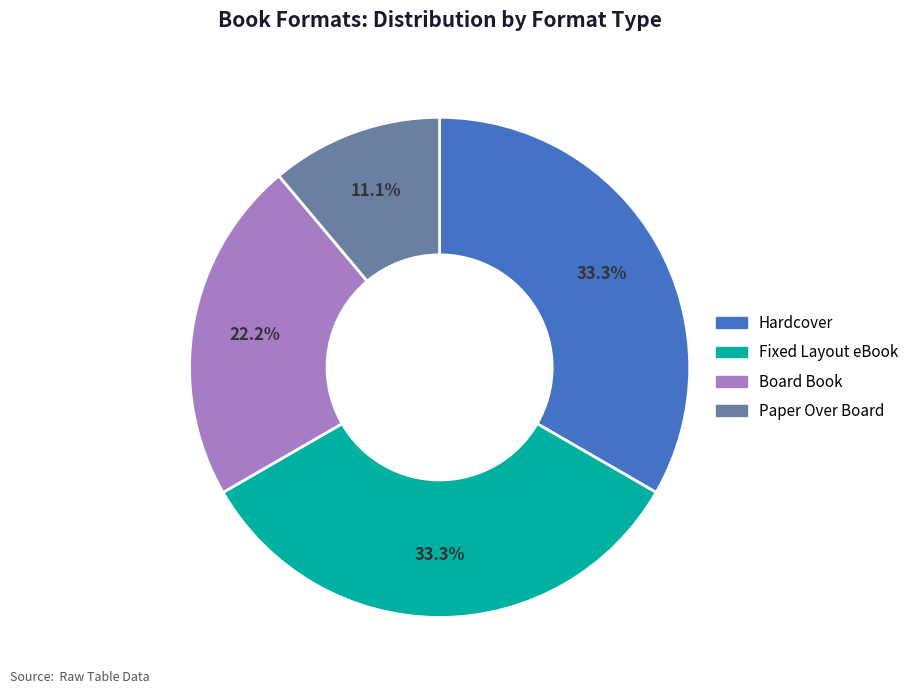

Is there any slice that represents more than half of the pie?

No